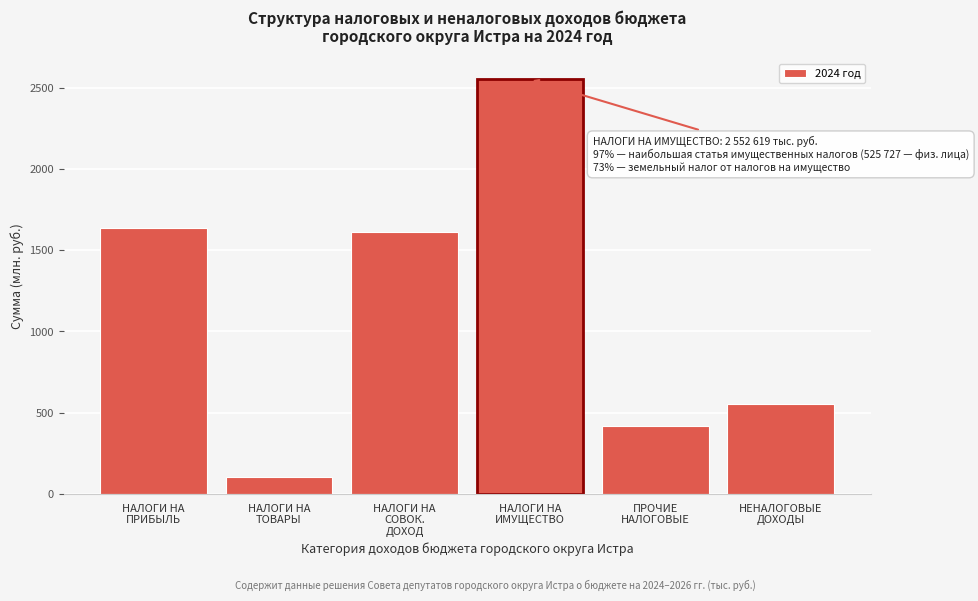

What is the value of the 1st bar from the left?

1635.0